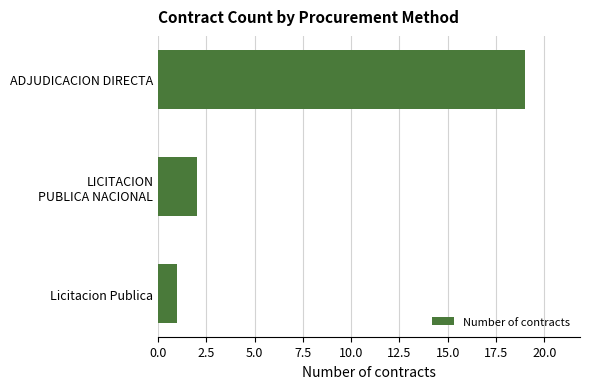

How many distinct data groups are displayed?

1